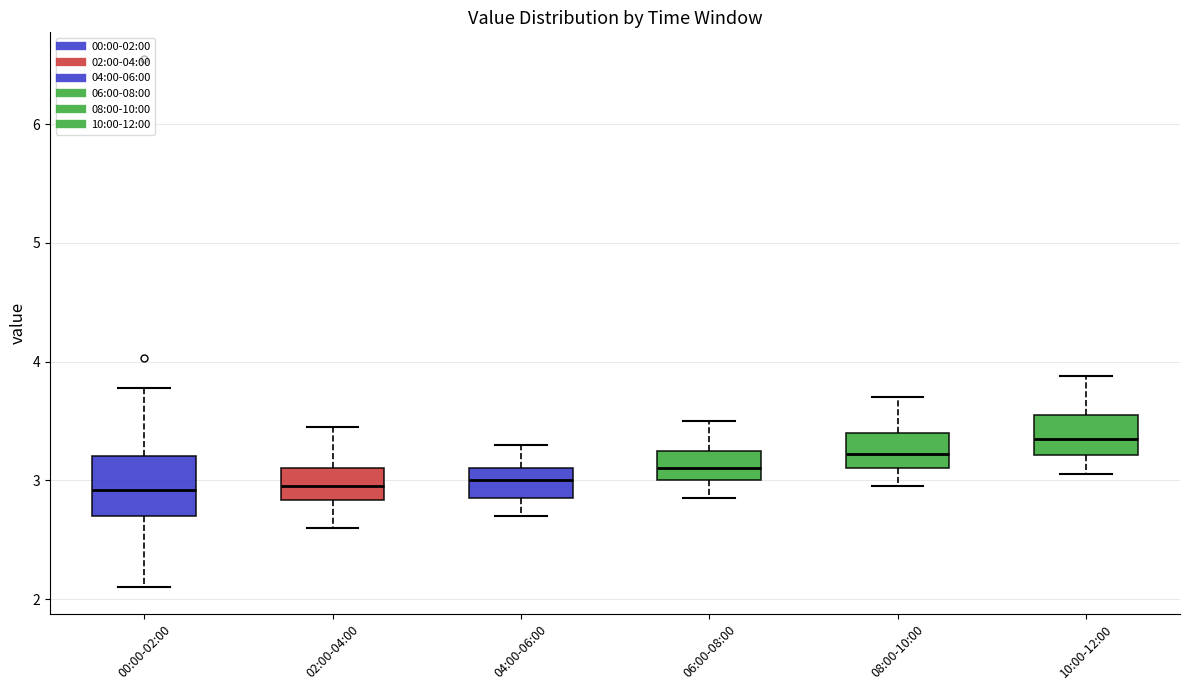

Reading left to right, read every box against the y-axis: the position of its median line, the range the box covers, and the ends of its whiskers. The values are not printed on the chart, so give them approximately, as read against the axis.

00:00-02:00: median 2.9, box 2.7 to 3.2, whiskers 2.1 to 3.8
02:00-04:00: median 3.0, box 2.8 to 3.1, whiskers 2.6 to 3.5
04:00-06:00: median 3.0, box 2.9 to 3.1, whiskers 2.7 to 3.3
06:00-08:00: median 3.1, box 3.0 to 3.3, whiskers 2.9 to 3.5
08:00-10:00: median 3.2, box 3.1 to 3.4, whiskers 3.0 to 3.7
10:00-12:00: median 3.4, box 3.2 to 3.6, whiskers 3.1 to 3.9